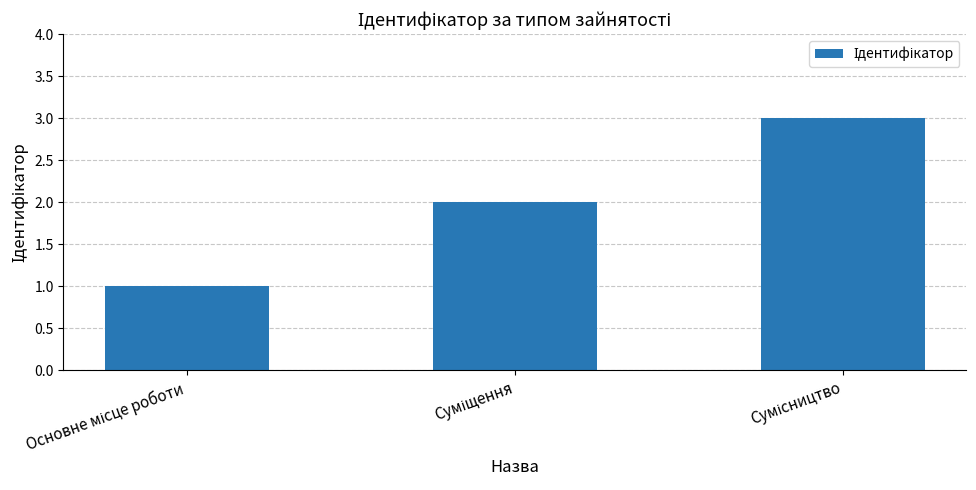

What is the greatest value displayed?

3